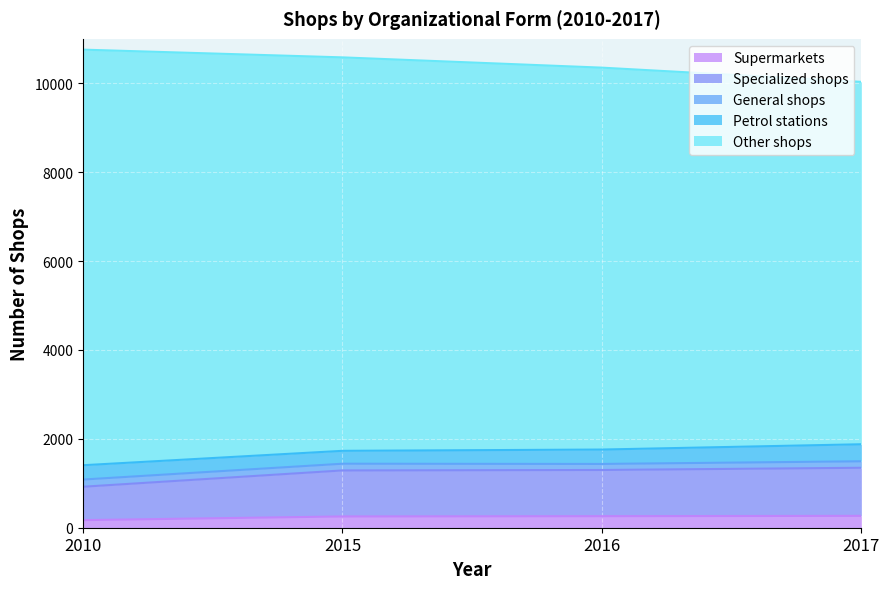

True or false: Specialized shops and Supermarkets cross at least once.

False